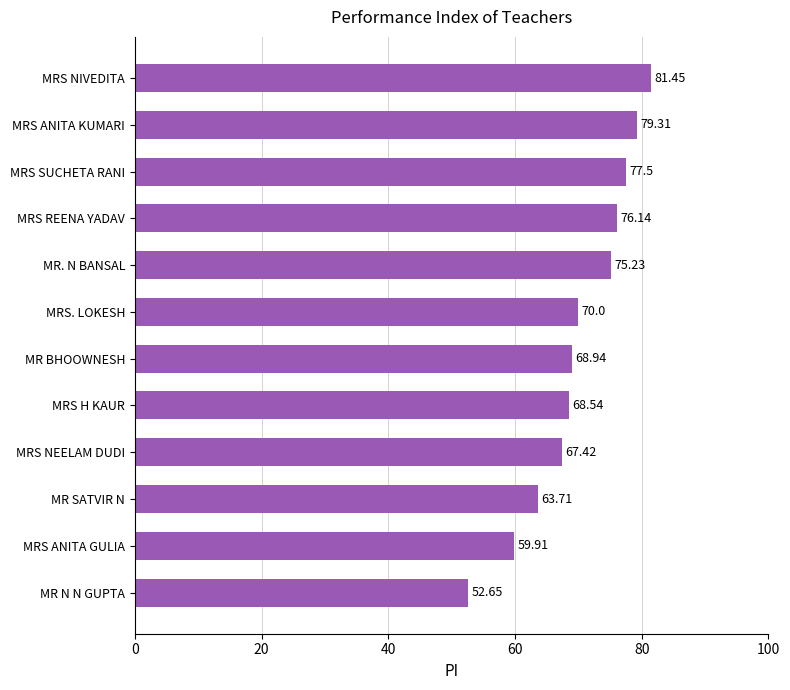

What is the sum of all values?

840.8